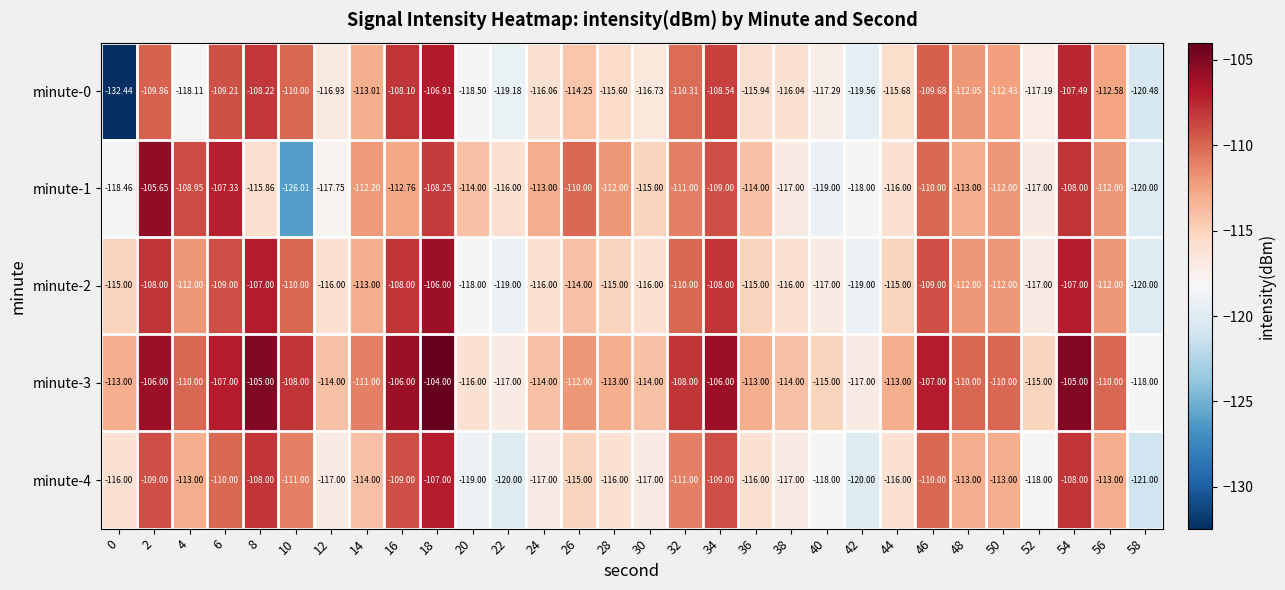

What is the difference between the highest and lowest values at 58?

3.0